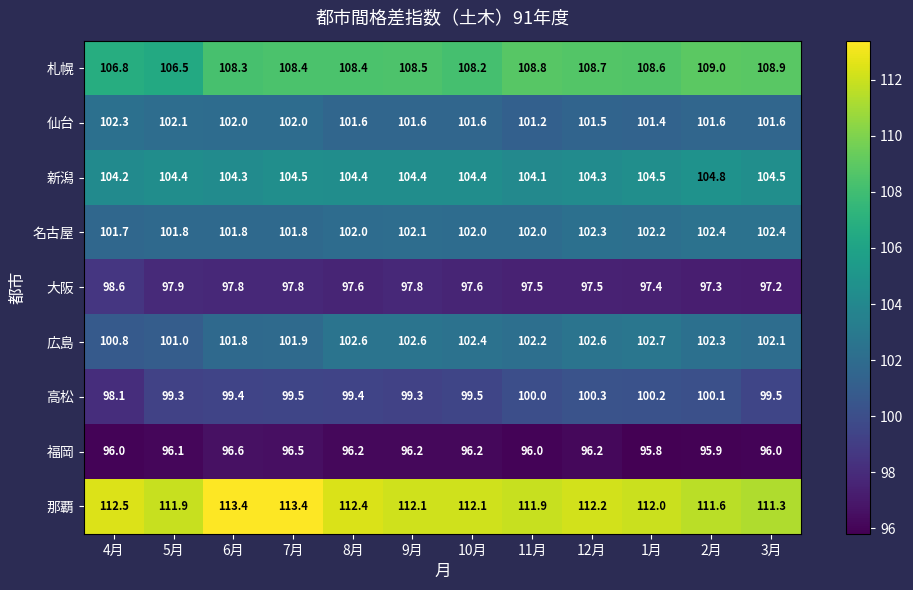

Rank the series by their maximum value, from highest to lowest.

那覇, 札幌, 新潟, 広島, 名古屋, 仙台, 高松, 大阪, 福岡